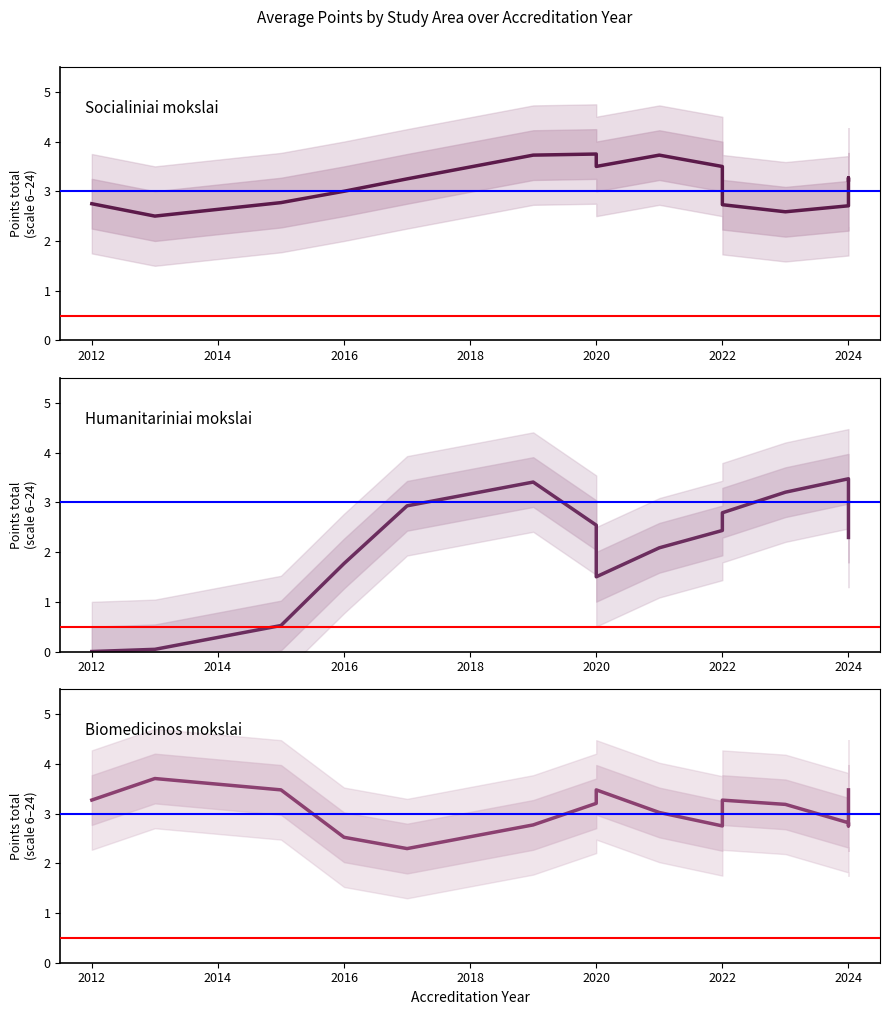

What is the total value across all series at 2018?

8.5